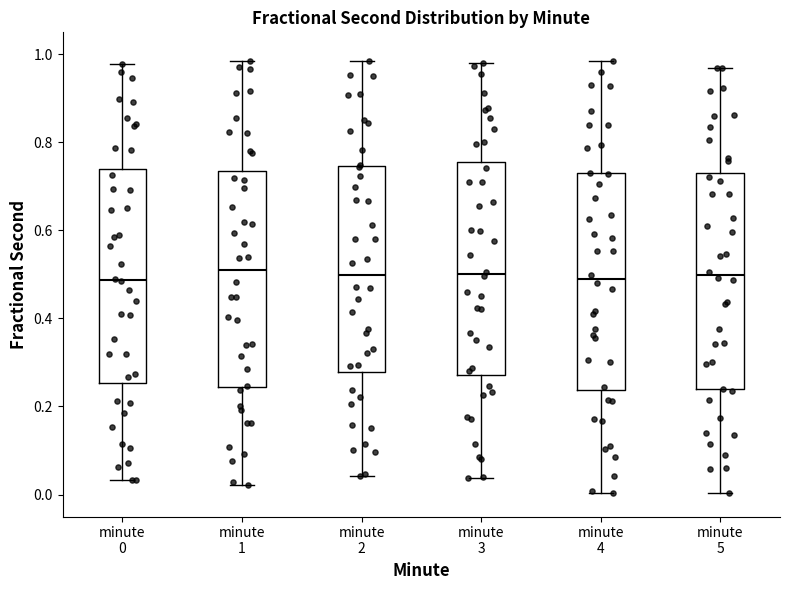

Reading left to right, transcribe this box plot: for each box, give where its median line is, the range the box spans, and where its two whiskers end, as read against the y-axis. The values are not printed on the chart, so give them approximately, as read against the axis.

minute 0: median 0.48, box 0.26 to 0.74, whiskers 0.04 to 0.98
minute 1: median 0.50, box 0.24 to 0.74, whiskers 0.02 to 0.98
minute 2: median 0.50, box 0.28 to 0.74, whiskers 0.04 to 0.98
minute 3: median 0.50, box 0.28 to 0.76, whiskers 0.04 to 0.98
minute 4: median 0.48, box 0.24 to 0.72, whiskers 0.00 to 0.98
minute 5: median 0.50, box 0.24 to 0.72, whiskers 0.00 to 0.96